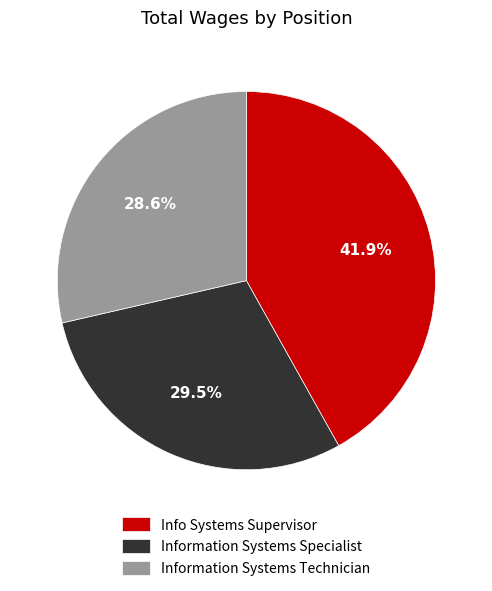

Approximately how many times larger is the value at Information Systems Technician compared to Info Systems Supervisor?

0.7